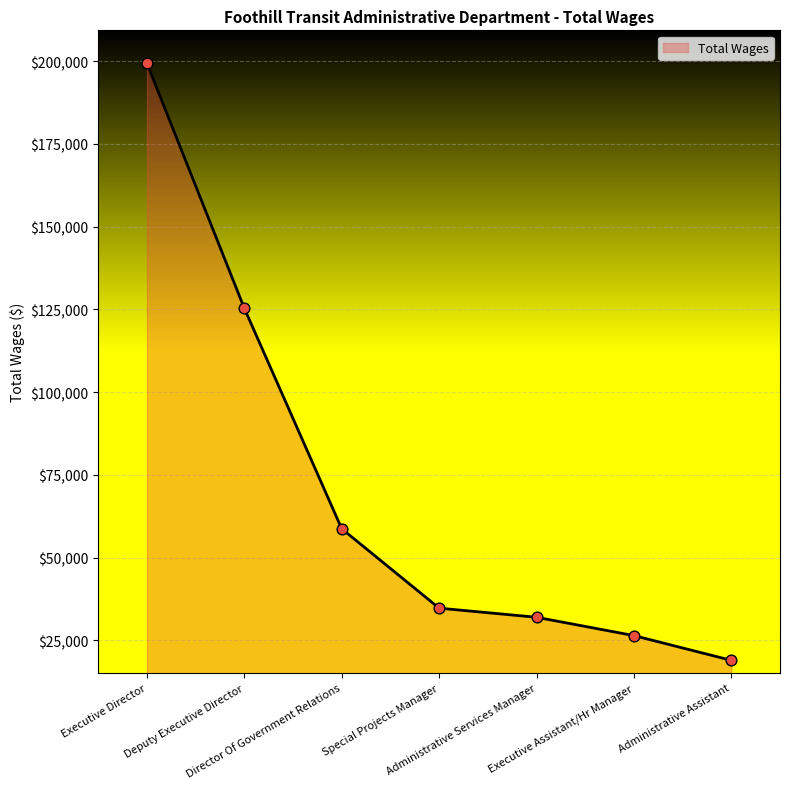

Approximately how many times larger is the value at Administrative Assistant compared to Administrative Services Manager?

0.6